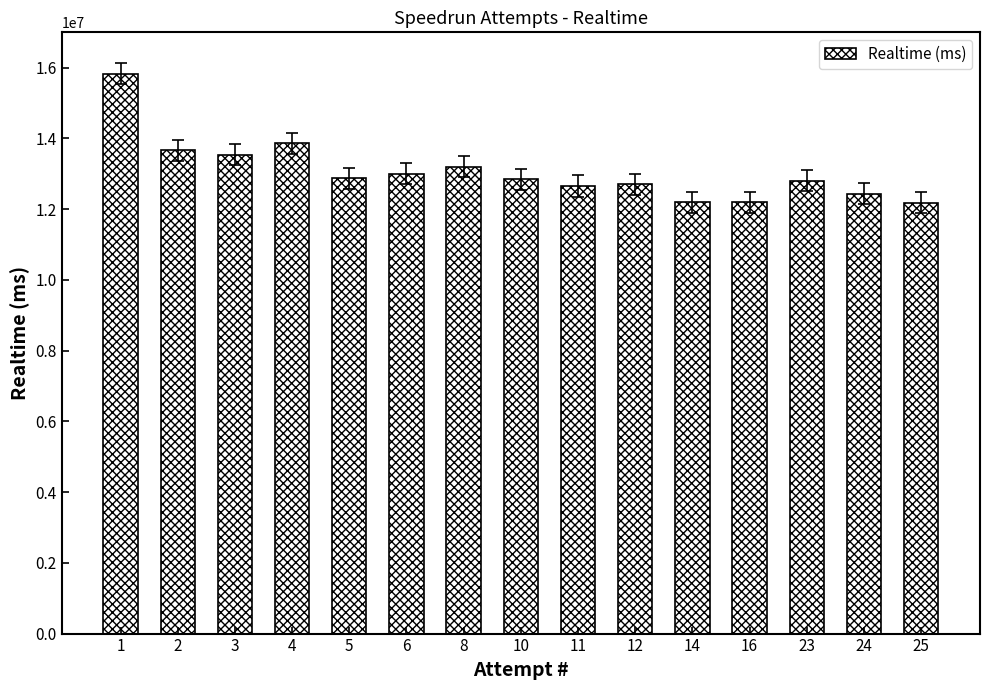

What is the difference between the second highest and second lowest values?

1674732